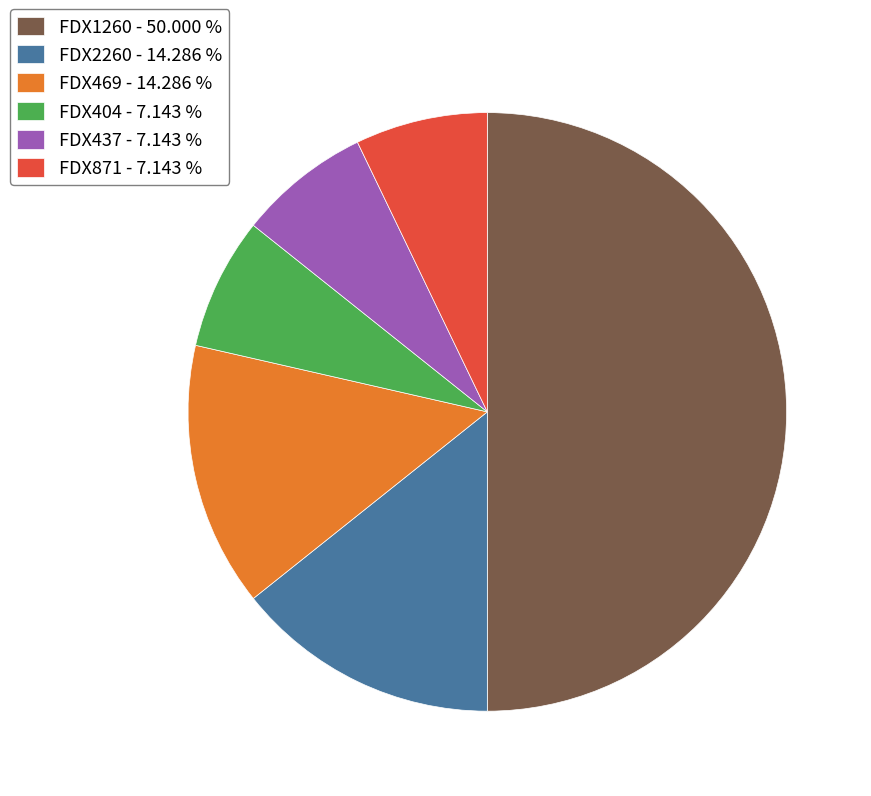

Is FDX404 - 7.143 % the majority of the pie?

No